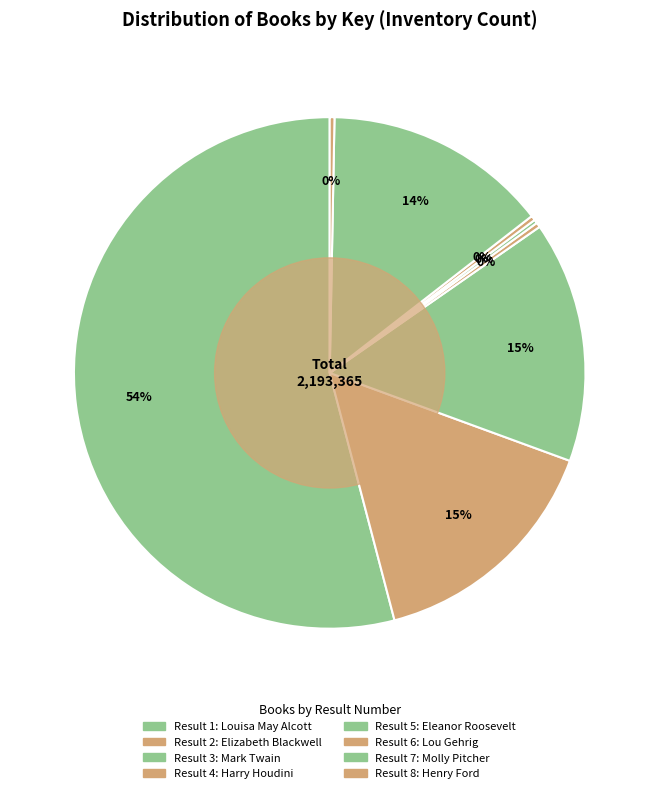

Which category has the biggest portion of the pie?

Result 1: Louisa May Alcott